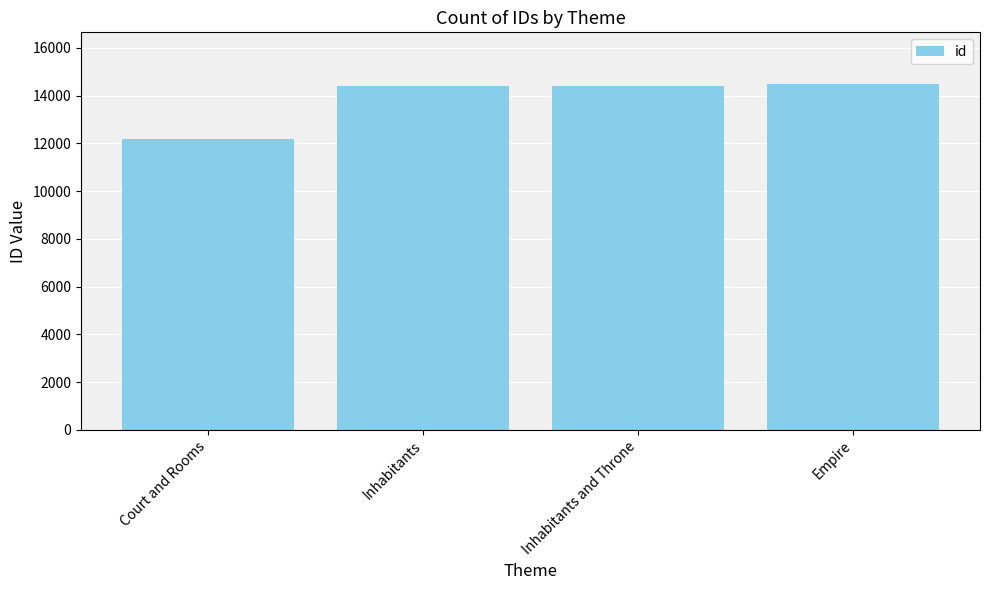

The value at Inhabitants is 14386. True or false?

True